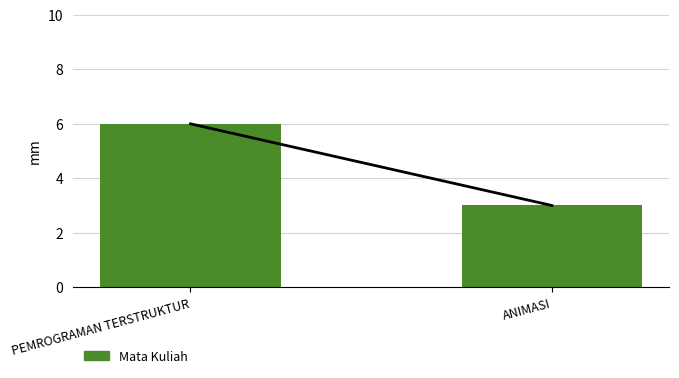

Count the number of categories in the chart.

2